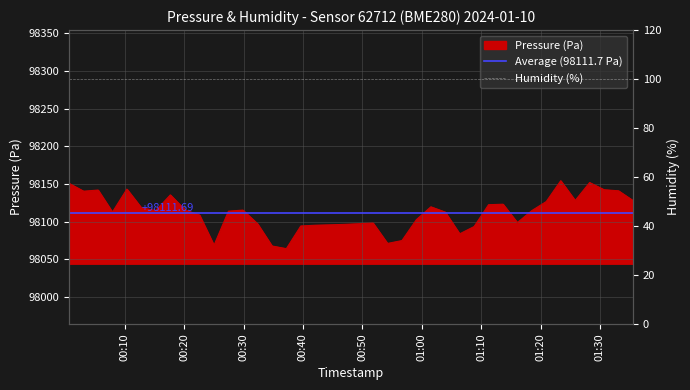

What is the change in value from 2024-01-10T00:42:05 to 2024-01-10T00:54:14?

-24.2